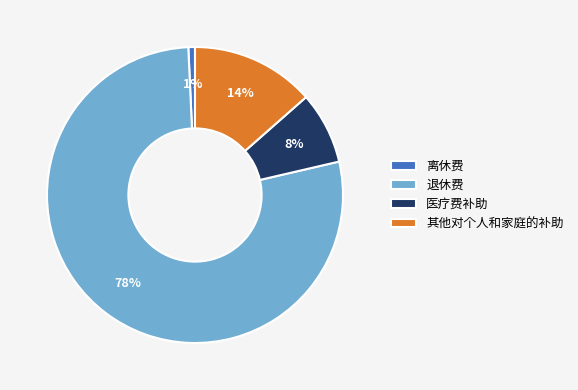

Is there any slice that represents more than half of the pie?

Yes